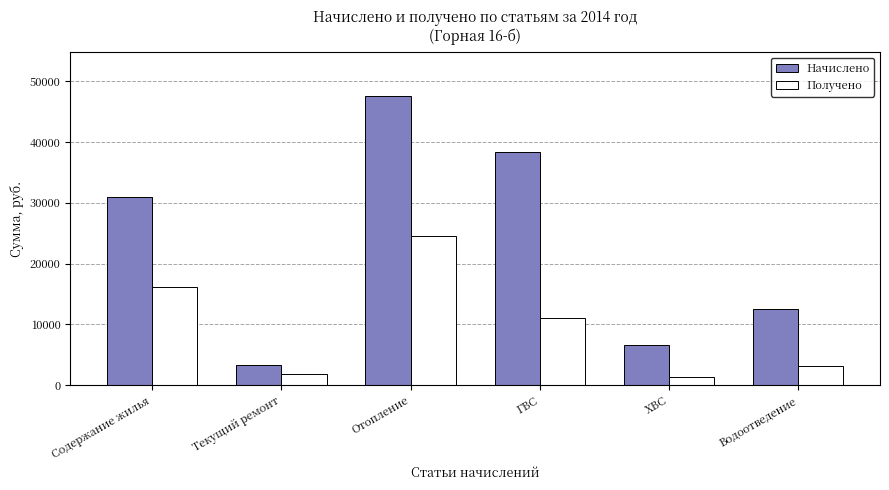

List the series in order of their overall mean, lowest first.

Получено, Начислено